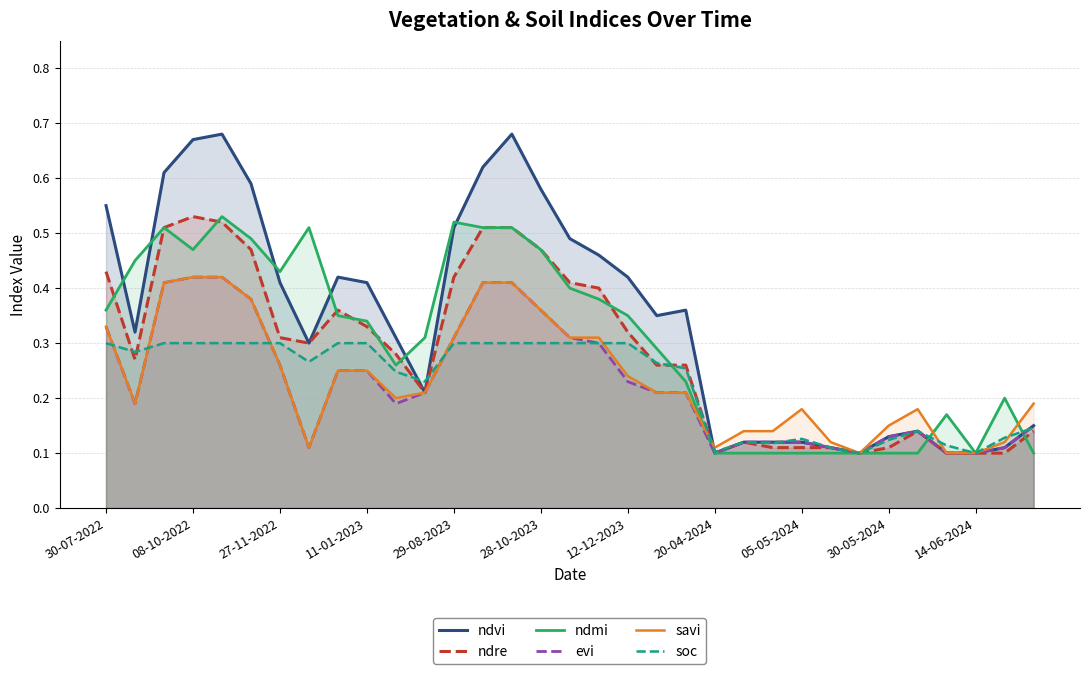

True or false: soc has a value of 0.2 at 28-10-2023.

False